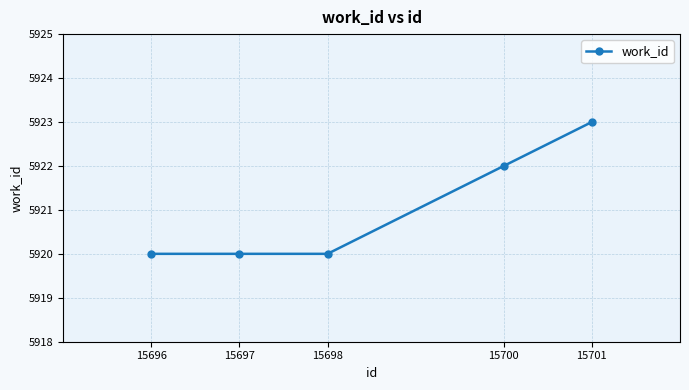

What is the sum of the values at 15698 and 15696?

11840